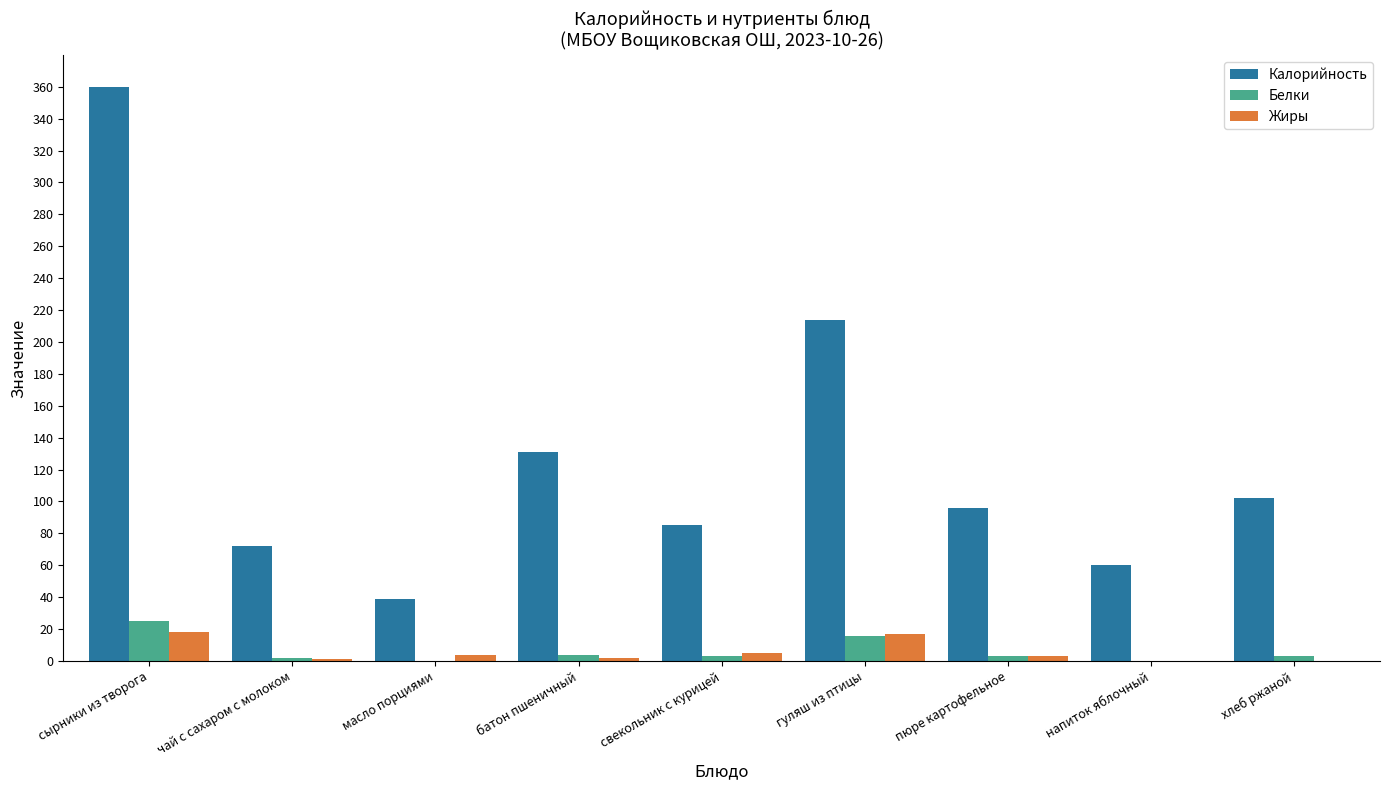

At which label is Калорийность closest to 199?

гуляш из птицы